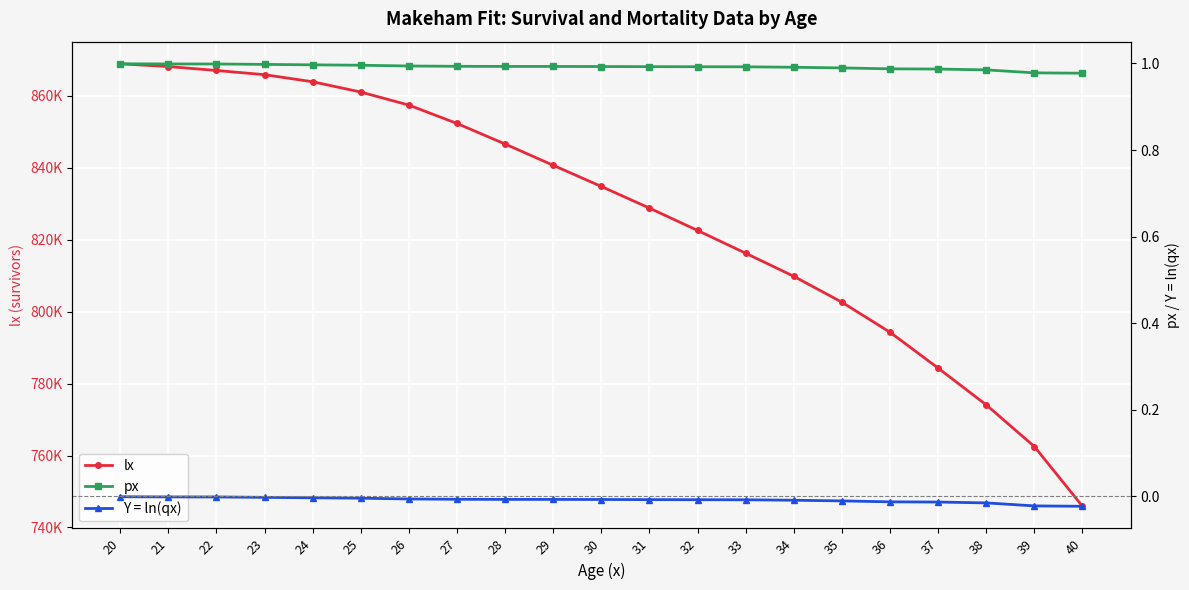

The value of lx at 24 is 863933.1. True or false?

True